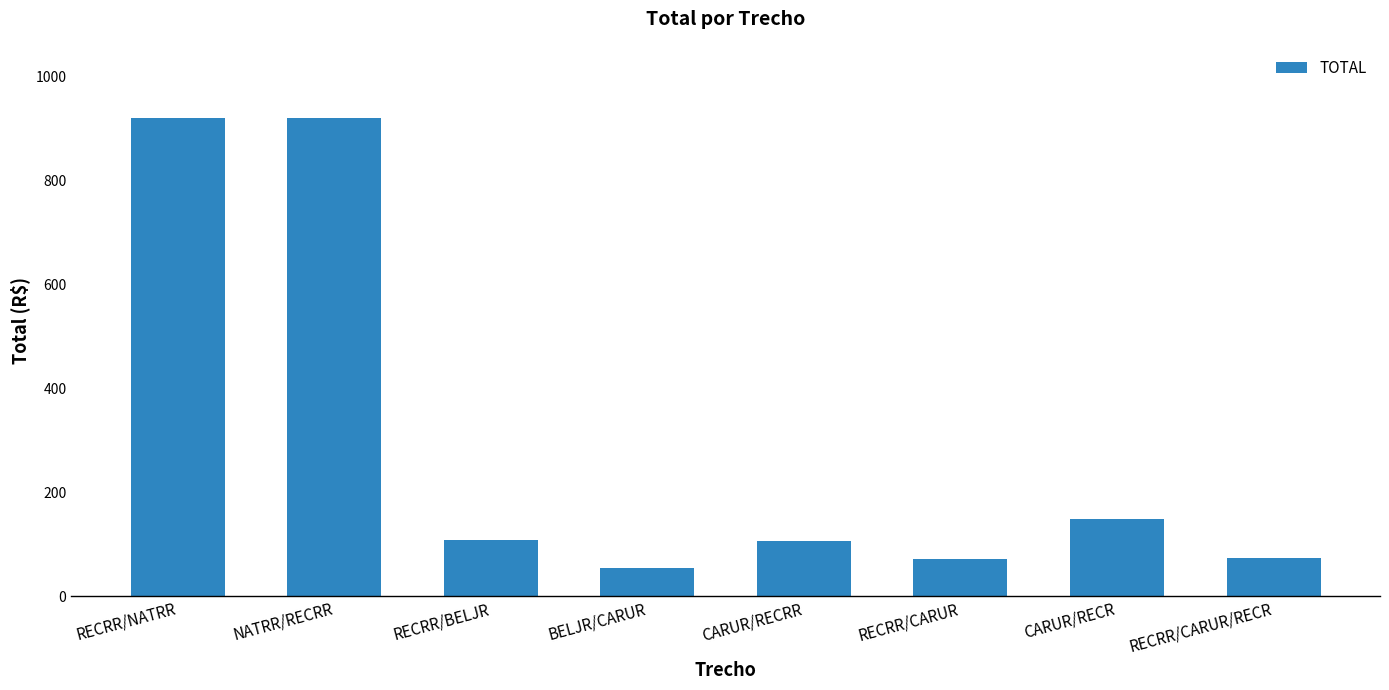

What is the difference between the values at RECRR/NATRR and RECRR/CARUR/RECR?

847.9